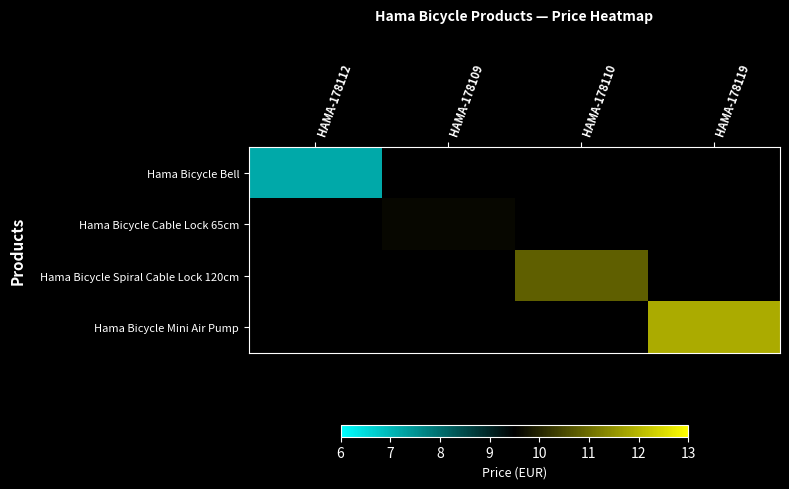

At which category does the chart reach its peak across all series?

HAMA-178119